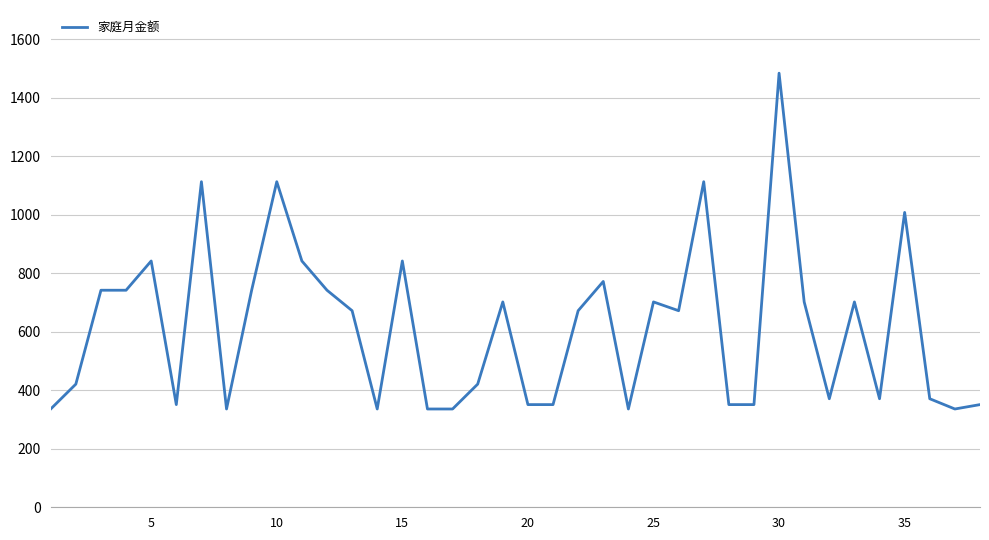

What is the difference between the maximum and minimum values?

1148